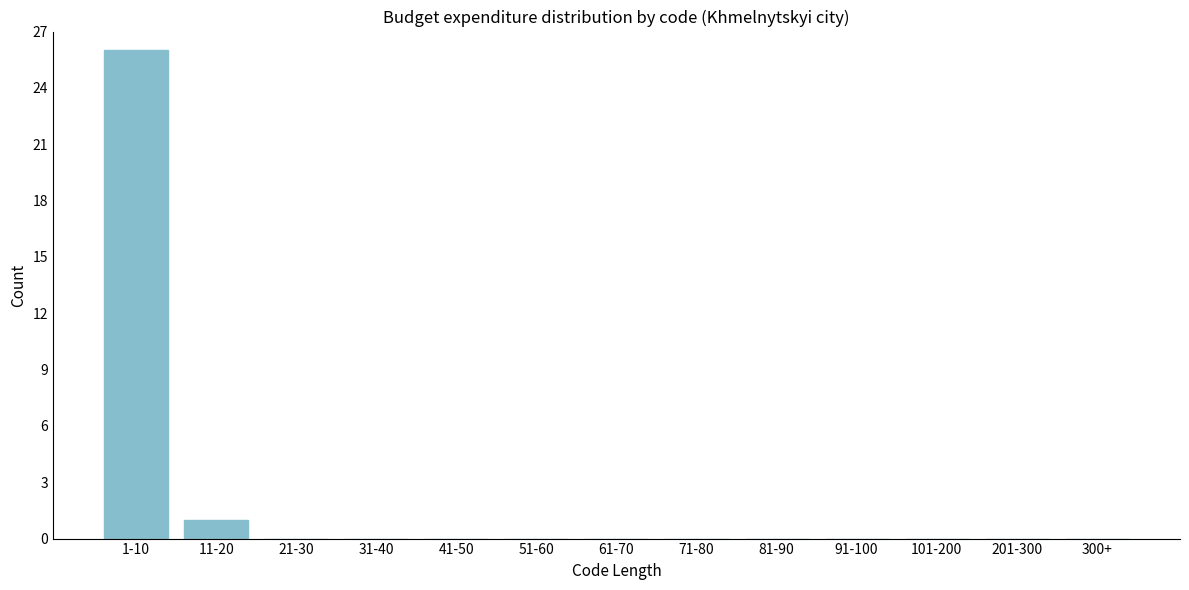

Reading right to left, extract all data points from this chart.

300+=0	201-300=0	101-200=0	91-100=0	81-90=0	71-80=0	61-70=0	51-60=0	41-50=0	31-40=0	21-30=0	11-20=1	1-10=26